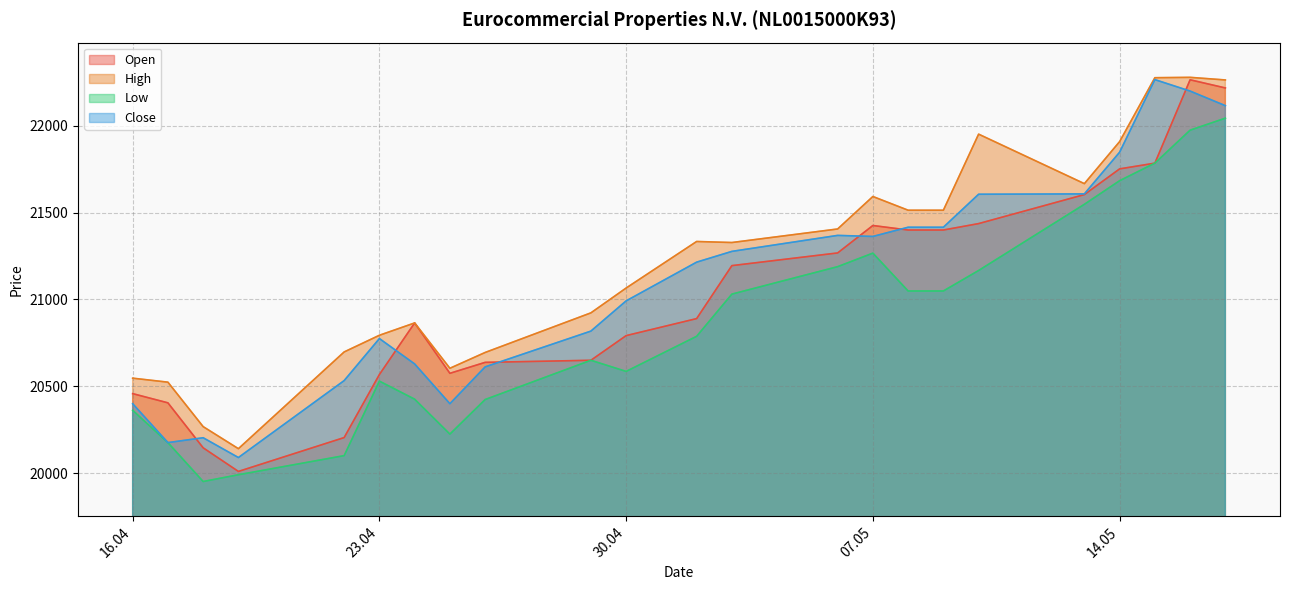

What are all the series names shown in the legend?

Open, High, Low, Close